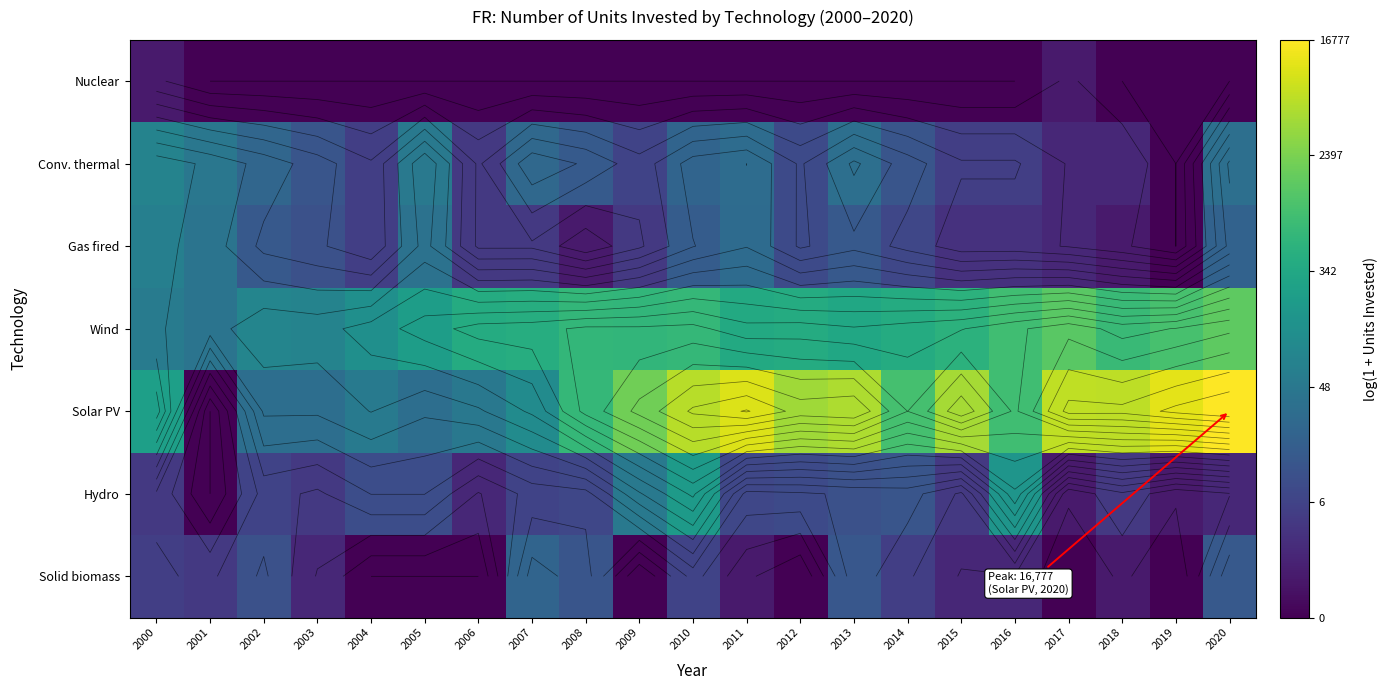

Which has a higher value, 2016 or 2020?

2016